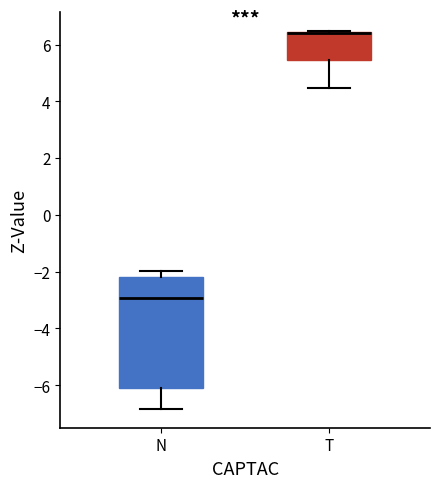

Reading left to right, transcribe this box plot: for each box, give where its median line is, the range the box spans, and where its two whiskers end, as read against the y-axis. The values are not printed on the chart, so give them approximately, as read against the axis.

N: median -3.0, box -6.0 to -2.2, whiskers -6.8 to -2.0
T: median 6.4 (drawn on the box's upper edge), box 5.4 to 6.4, whiskers 4.4 to 6.4